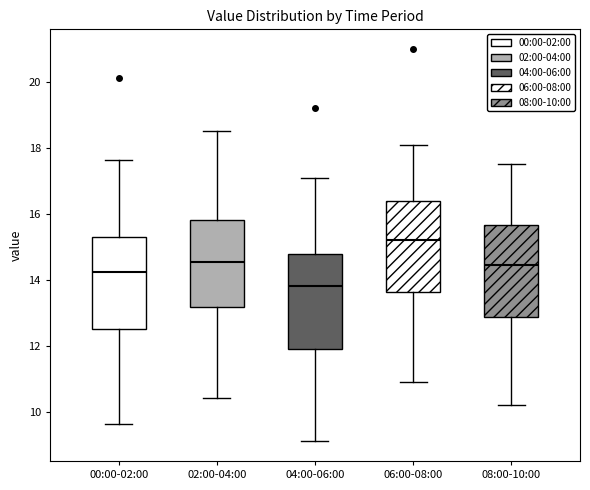

Where is the upper edge of the box for 06:00-08:00 on the y-axis? The values are not printed on the chart, so give them approximately, as read against the axis.

16.4